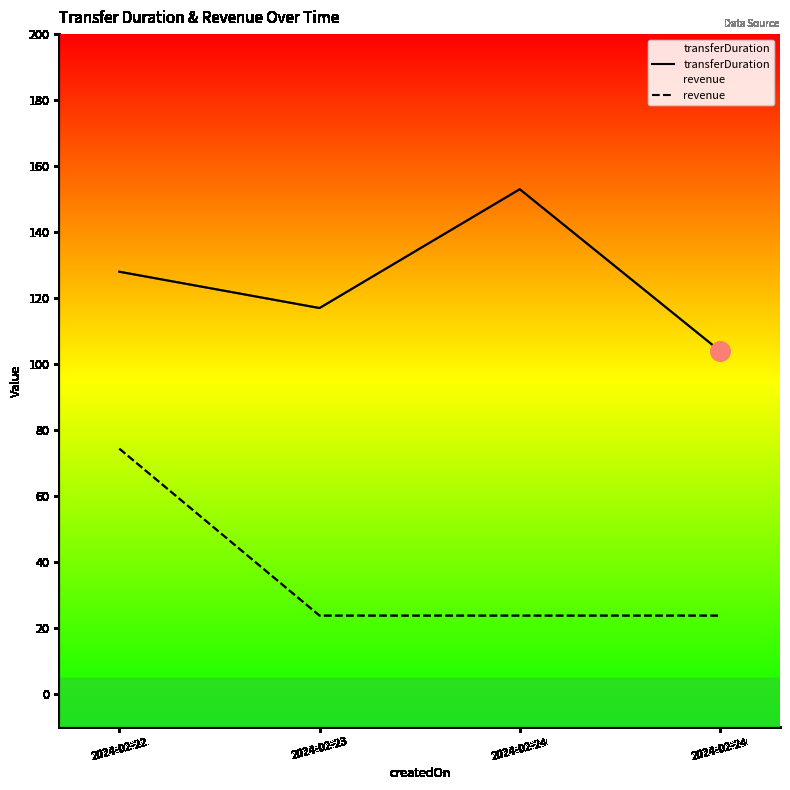

True or false: revenue and transferDuration cross at least once.

False